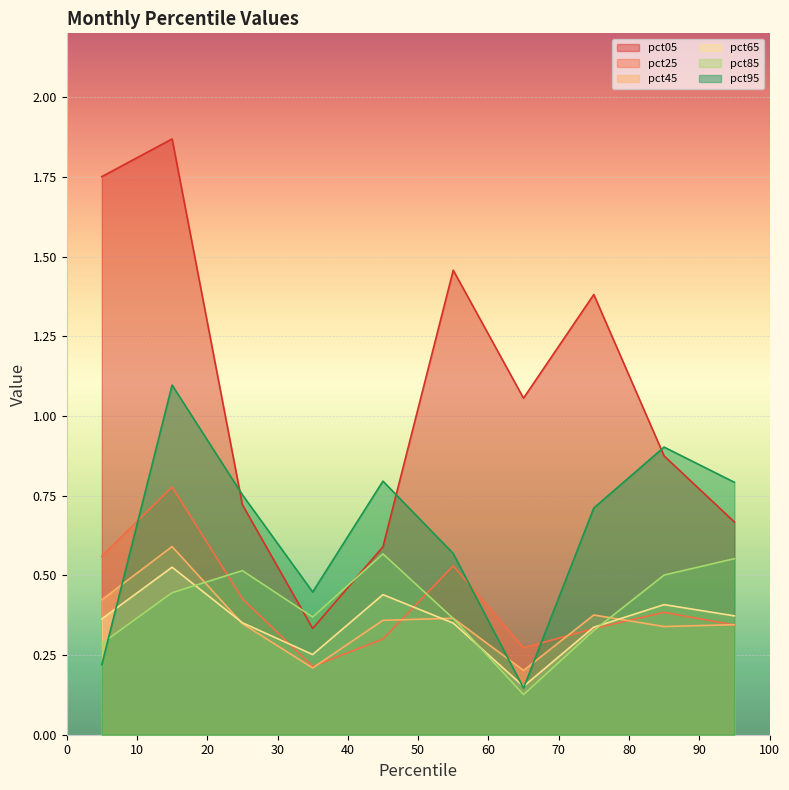

The value of pct05 at pct55 is 1.5. True or false?

True